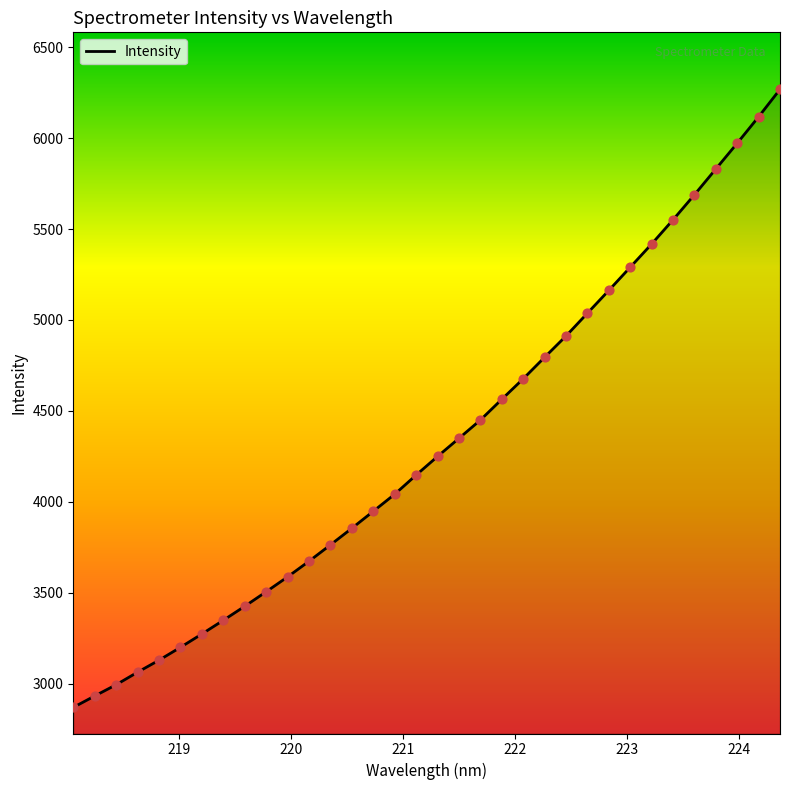

What is the difference between the maximum and minimum values?

3398.4